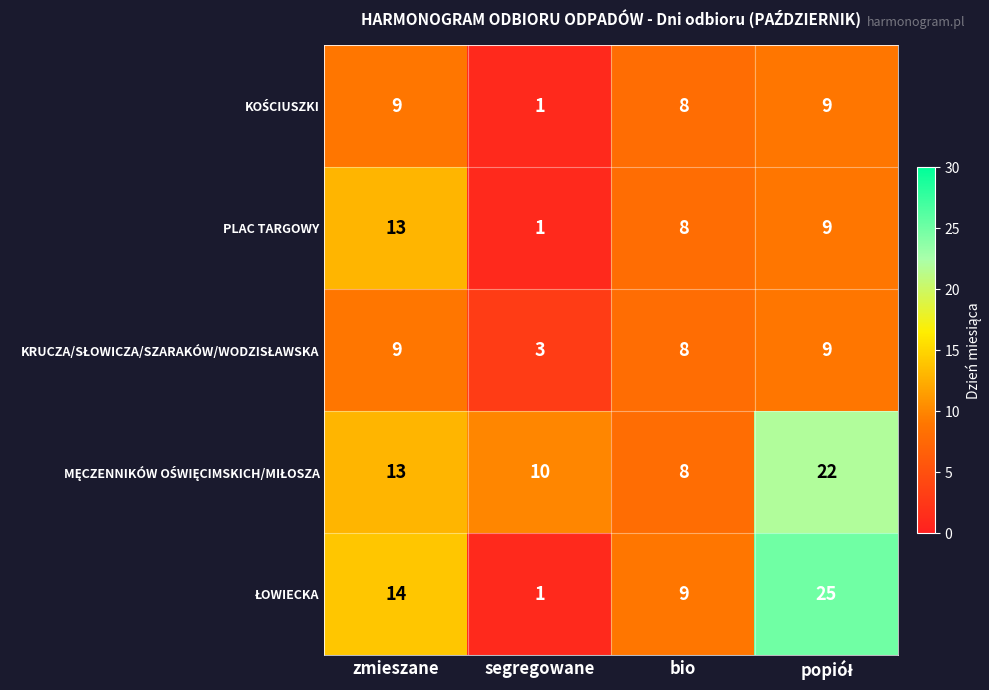

What is the spread (max minus min) of values at segregowane?

9